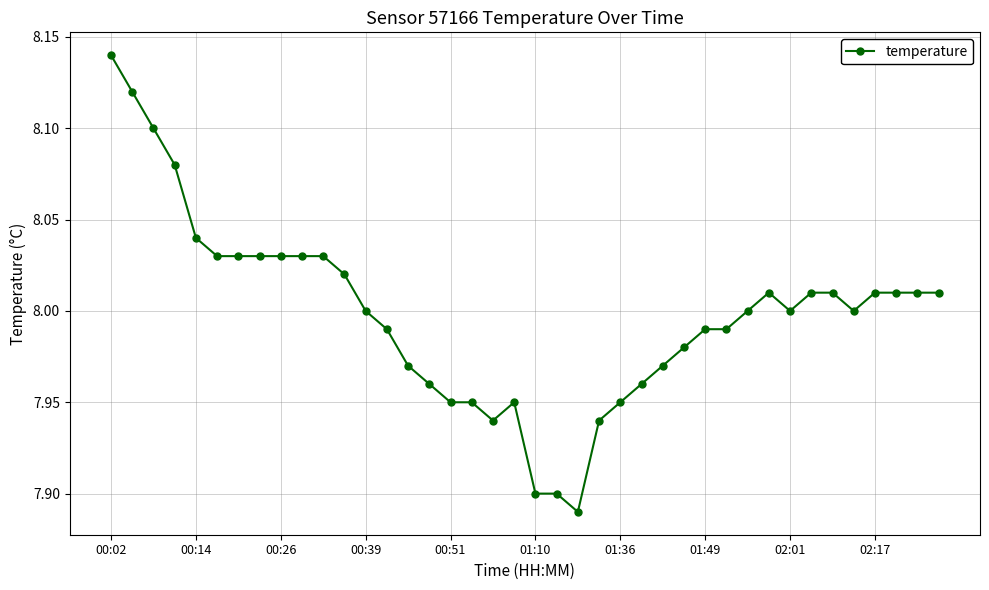

What is the sum of all values?

319.9